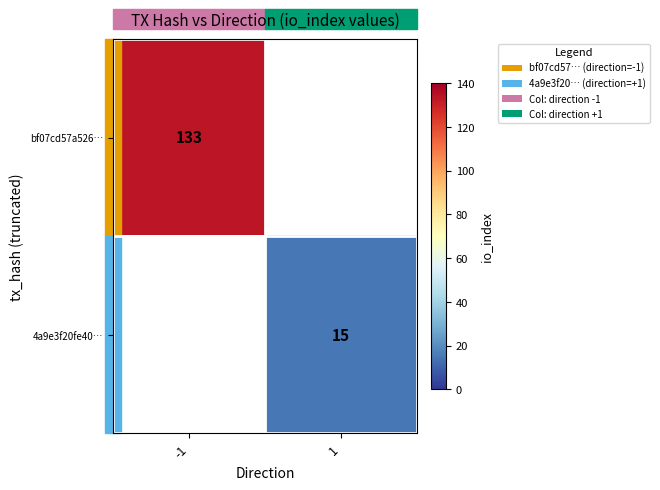

True or false: bf07cd57a526… has a value of 133 at -1.

True